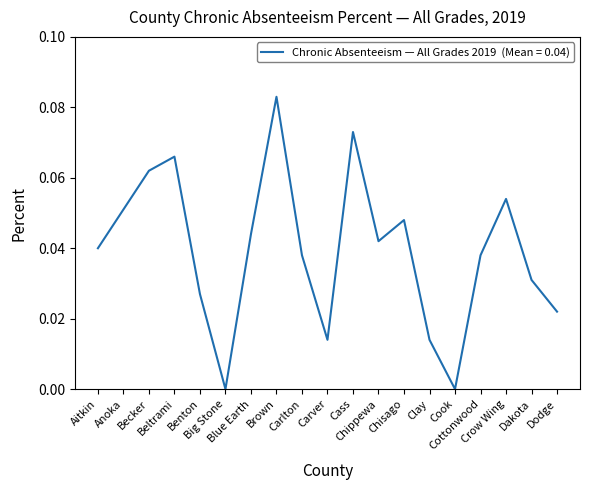

How many series are shown in this chart?

1